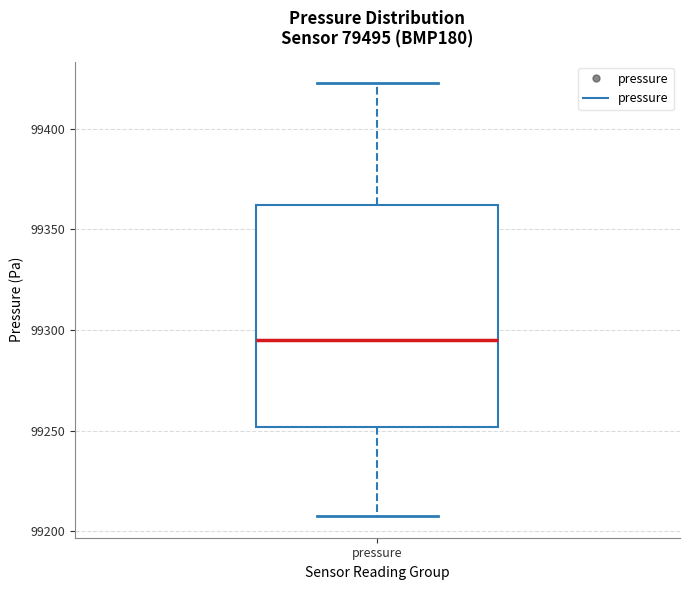

Read this box plot against the y-axis: the position of the median line, the range covered by the box, and the ends of both whiskers. The values are not printed on the chart, so give them approximately, as read against the axis.

median 99295, box 99250 to 99360, whiskers 99210 to 99425